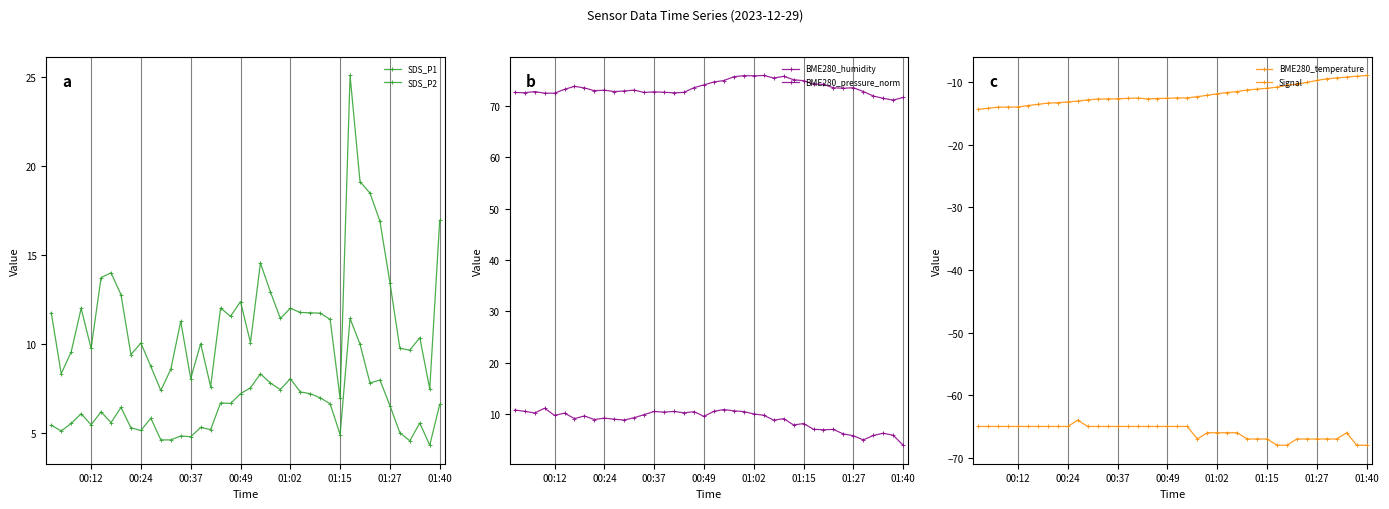

Rank the series by their maximum value, from lowest to highest.

Signal, BME280_temperature, BME280_pressure_norm, SDS_P2, SDS_P1, BME280_humidity